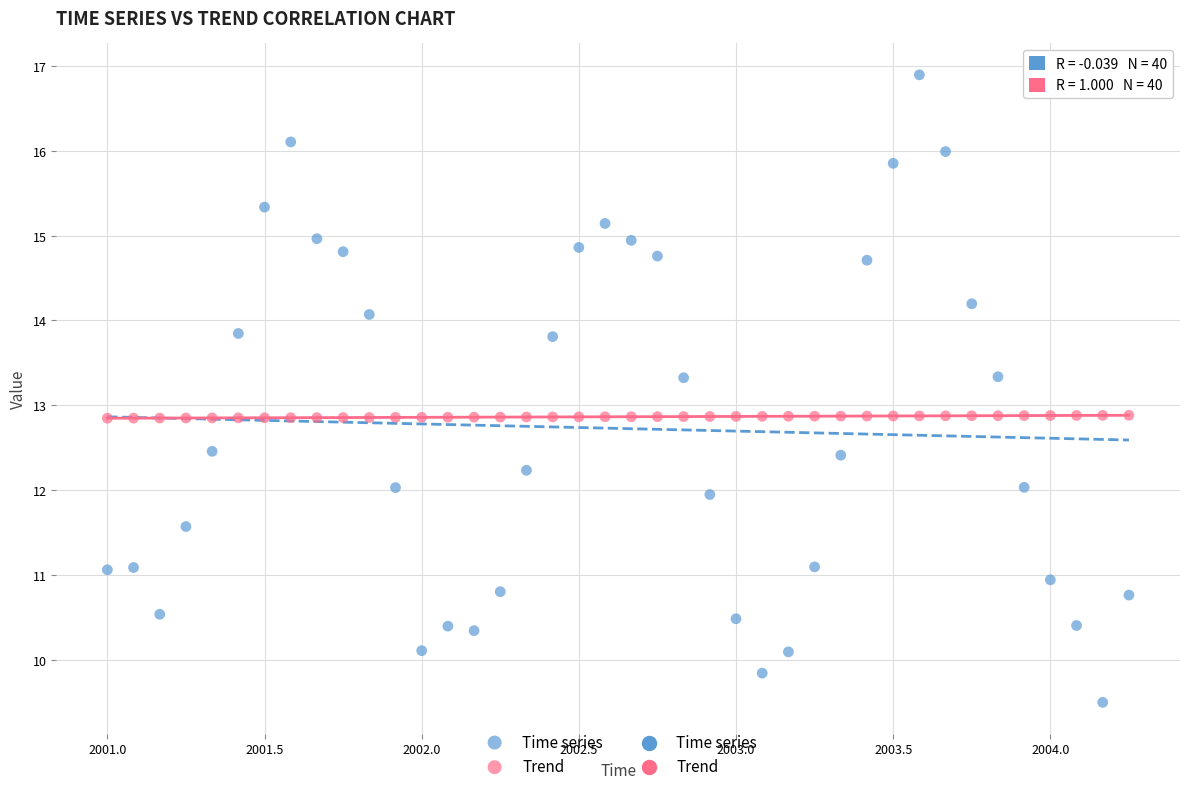

Across all data points, what is the range of X values (max minus min)?

3.2